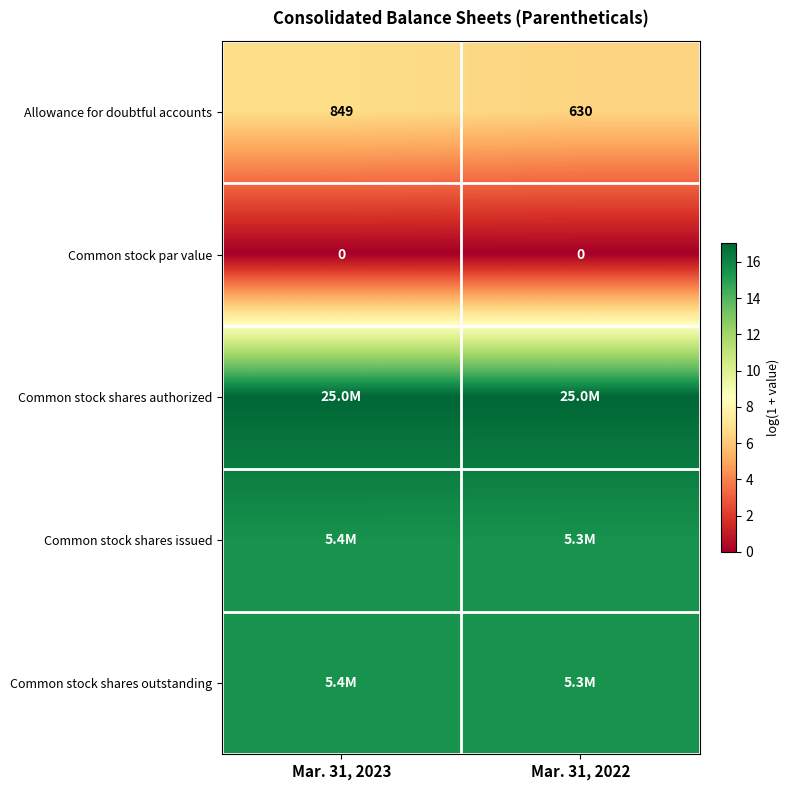

Rank the categories by Common stock shares issued value from highest to lowest.

Mar. 31, 2023, Mar. 31, 2022